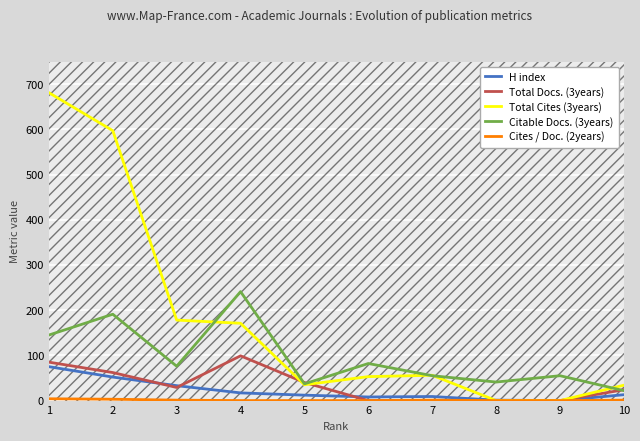

Which series has the largest range (max minus min)?

Total Cites (3years)